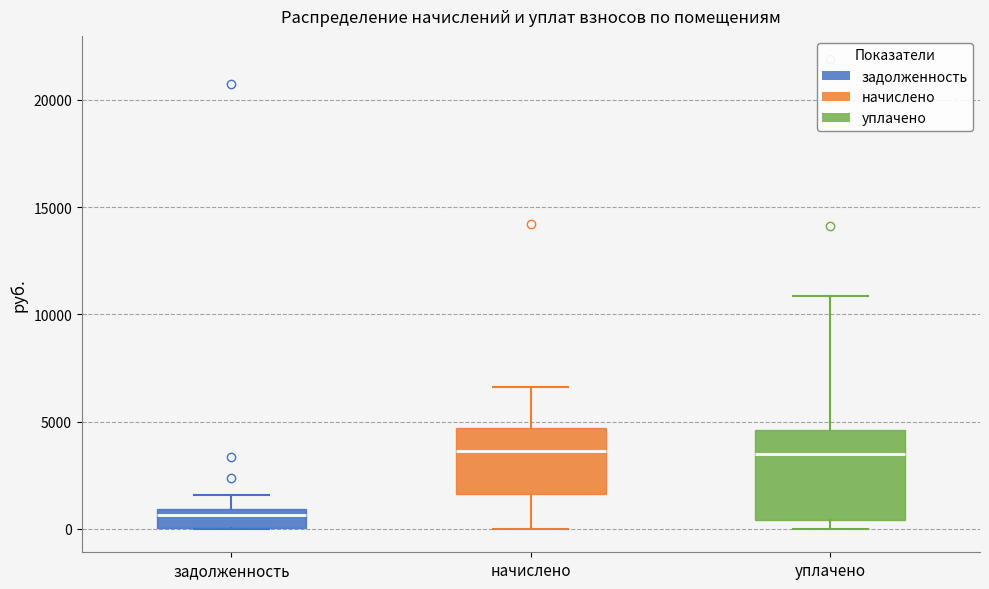

Comparing the boxes themselves (not the whiskers), which one is the tallest?

уплачено